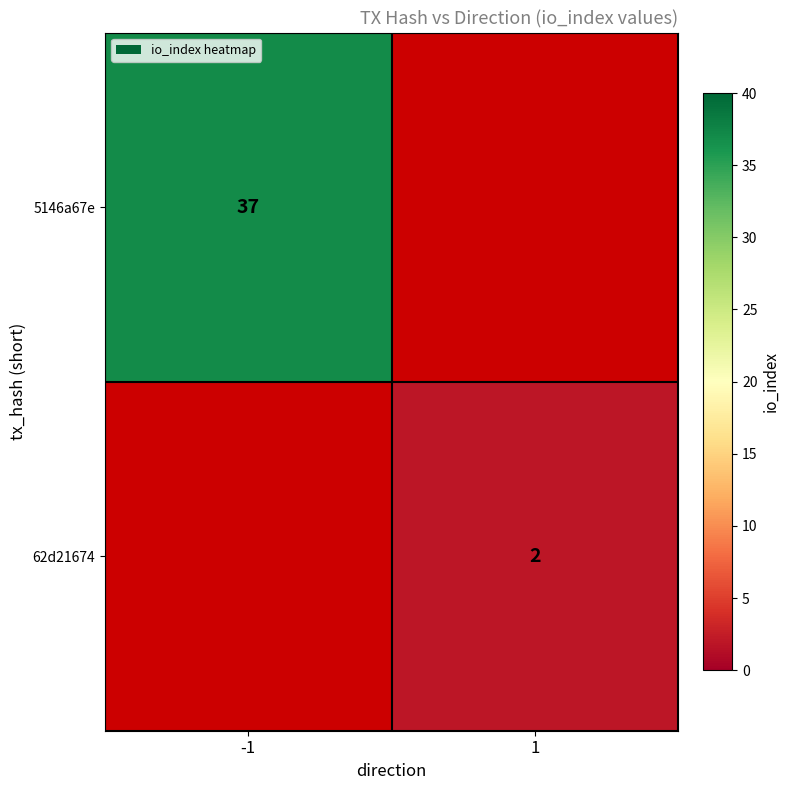

True or false: 62d21674 has a value of 1 at 1.

False